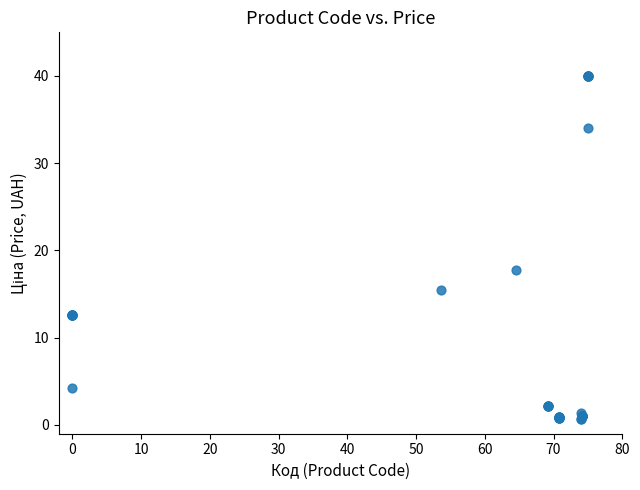

What Y value in the scatter plot is closest to 20?

17.7